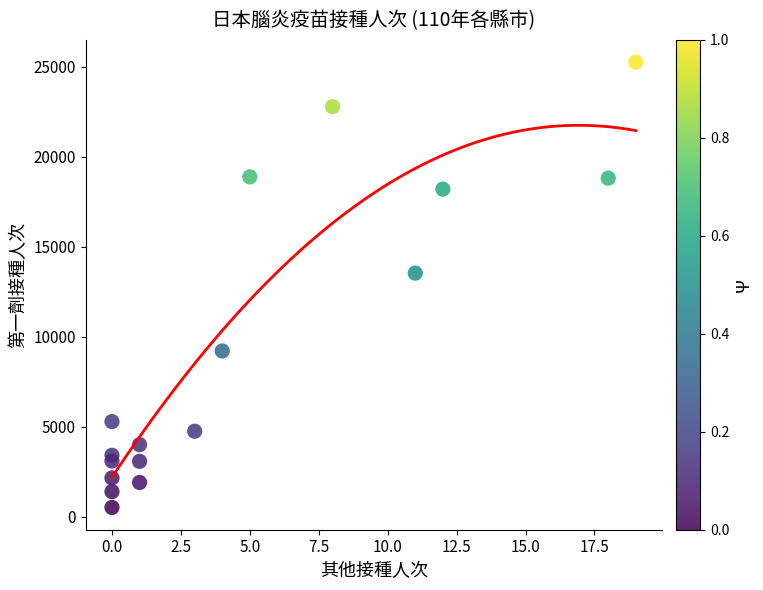

What is the range of X values (max minus min)?

19